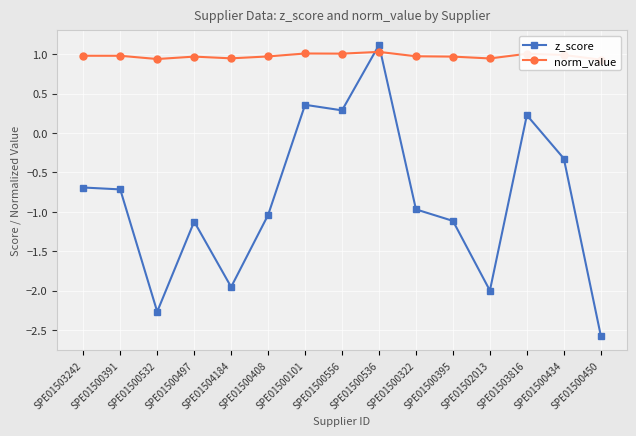

Which category has the lowest value across all series?

SPE01500450